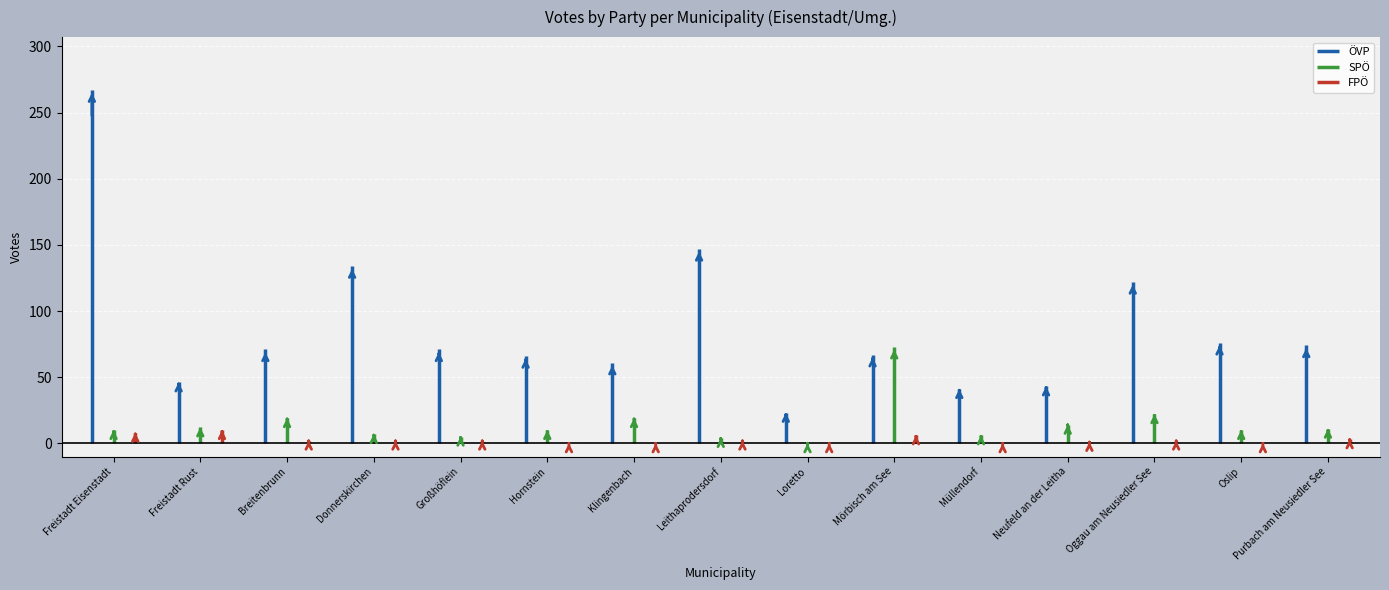

What position from the left is Freistadt Rust?

2